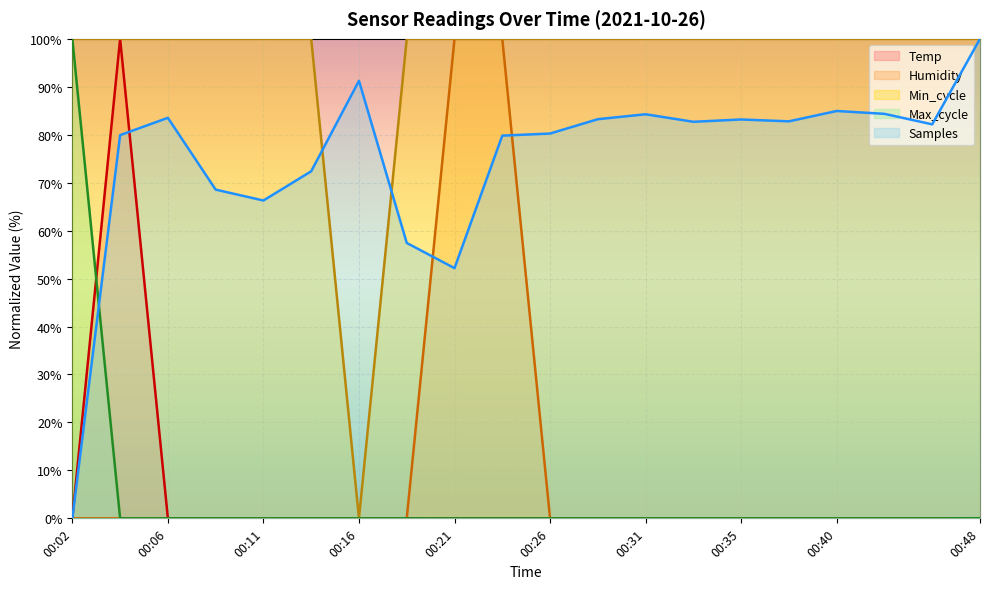

How many lines are shown in the chart?

5